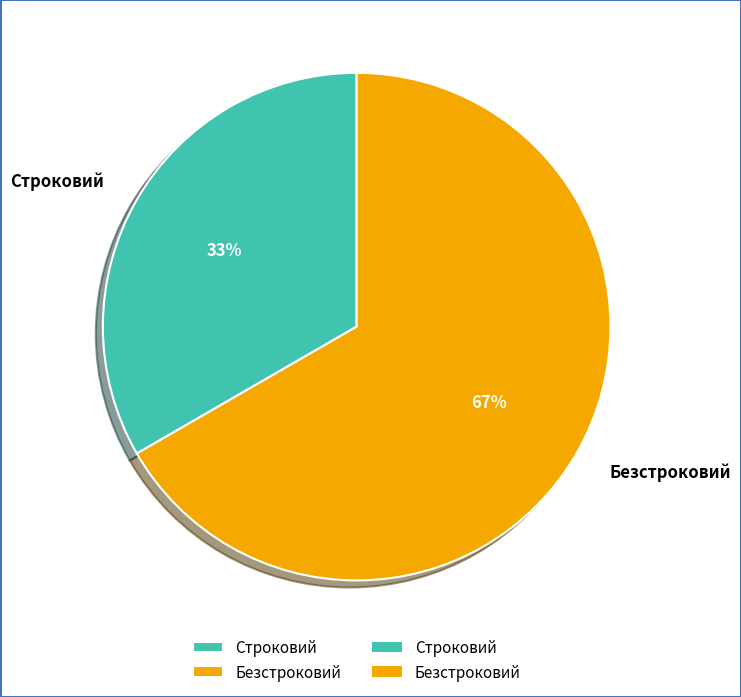

To the nearest percent, what is the combined percentage of Безстроковий and Строковий?

100%